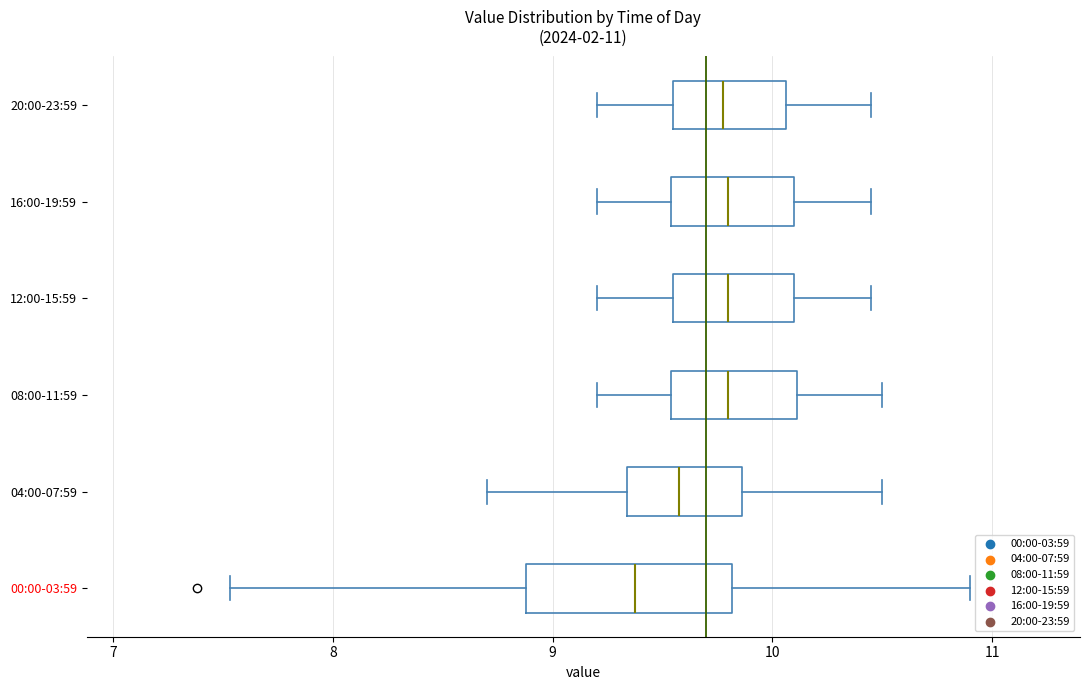

Comparing the boxes themselves (not the whiskers), which one is the widest?

00:00-03:59